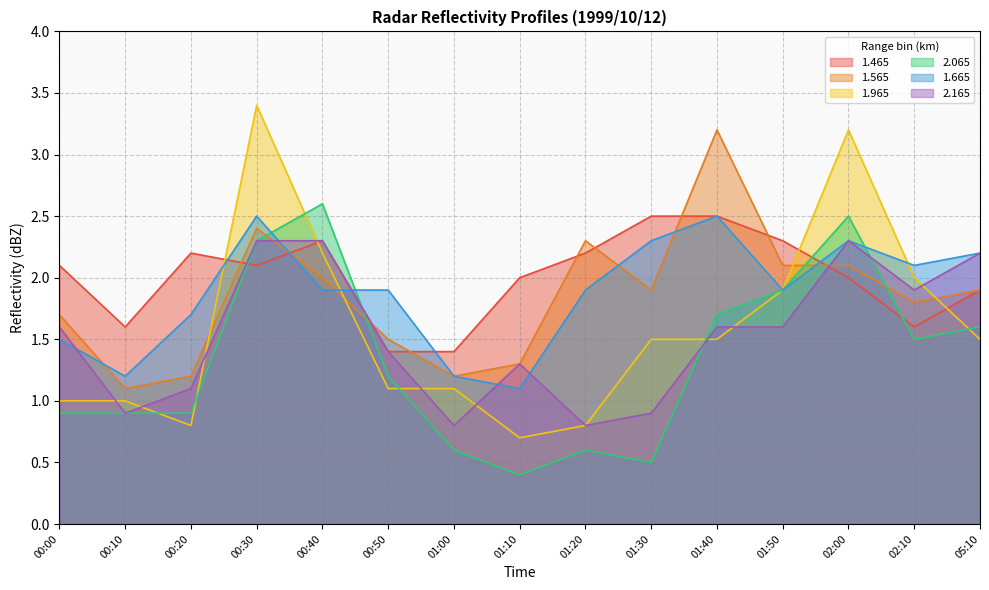

What is the total value across all series at 00:20?

7.9